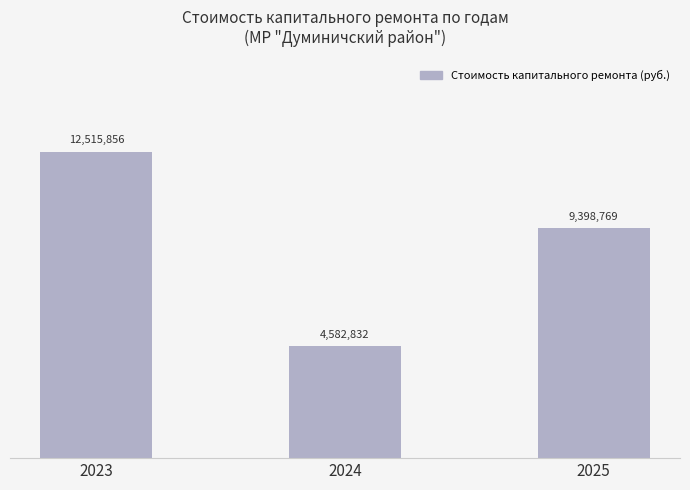

Does the chart contain any negative values?

No